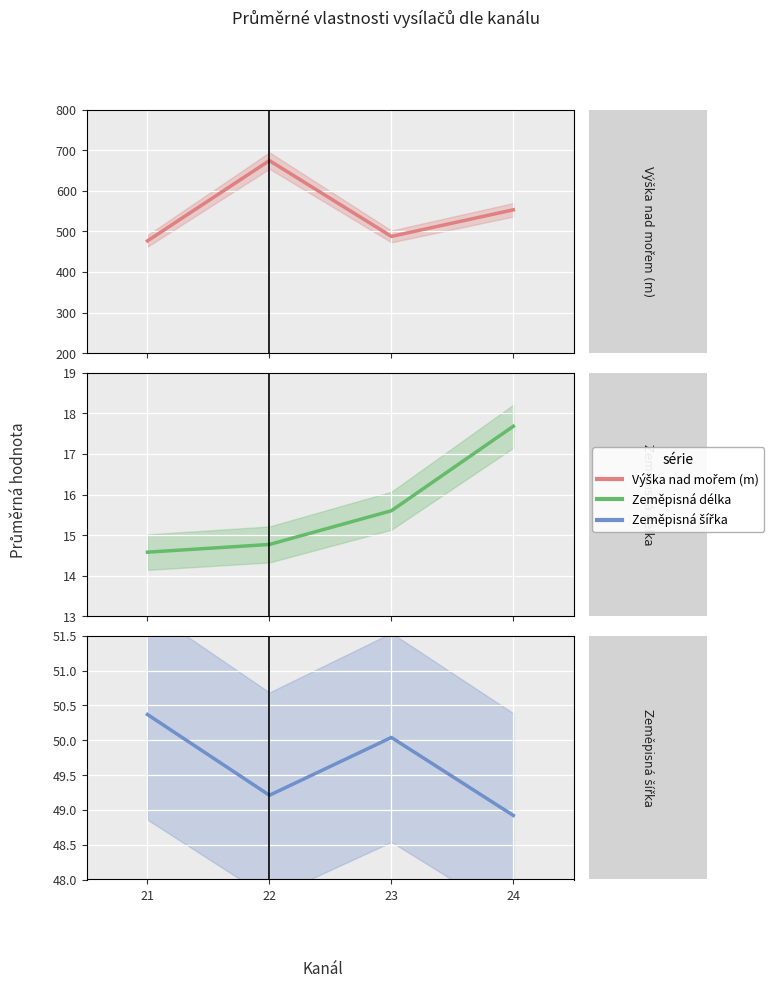

Reading left to right, list all the values displayed in this chart.

Výška nad mořem (m): 21=476.5	22=674.2	23=487.5	24=553.0
Zeměpisná délka: 21=14.6	22=14.8	23=15.6	24=17.7
Zeměpisná šířka: 21=50.4	22=49.2	23=50.0	24=48.9